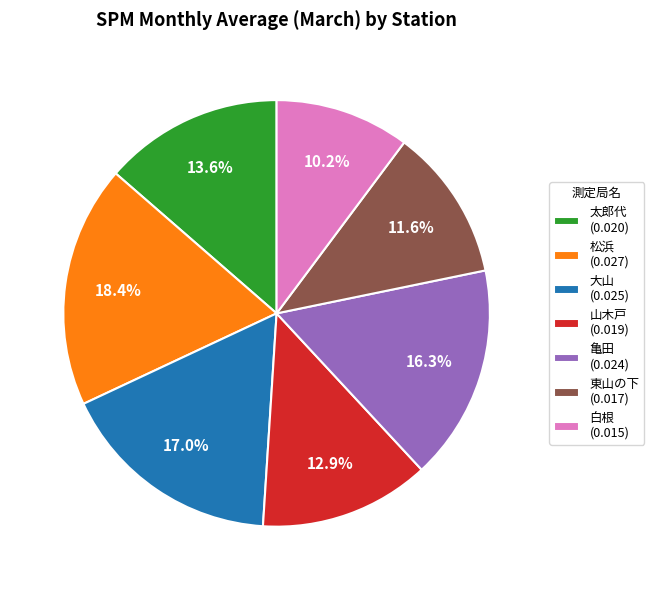

How much of the chart is everything except 白根?

89.8%